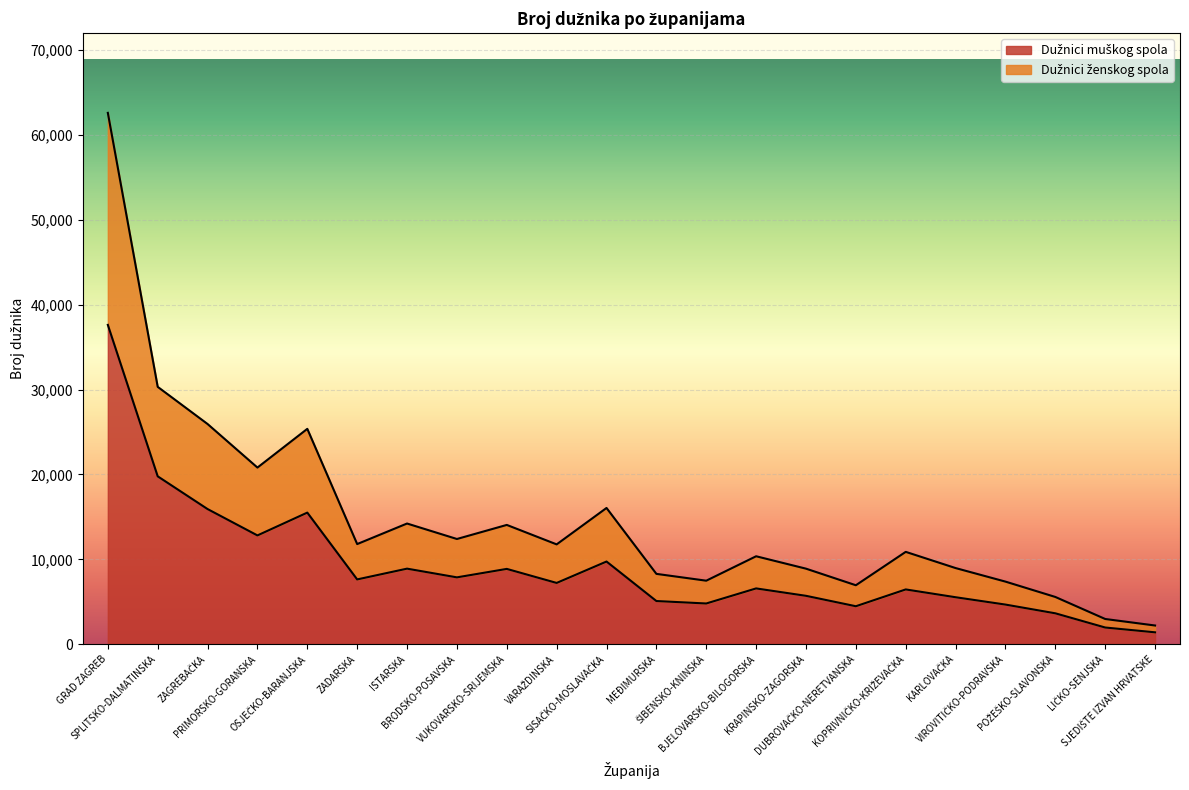

True or false: Dužnici muškog spola and Dužnici ženskog spola intersect in this chart.

False